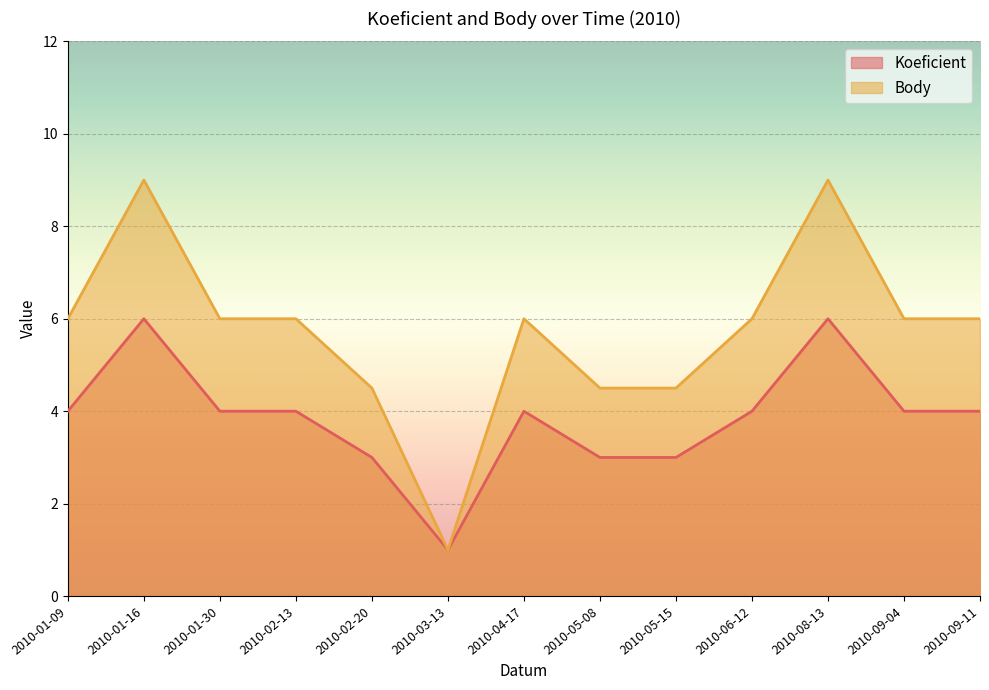

The value of Koeficient at 2010-01-16 is 8.1. True or false?

False